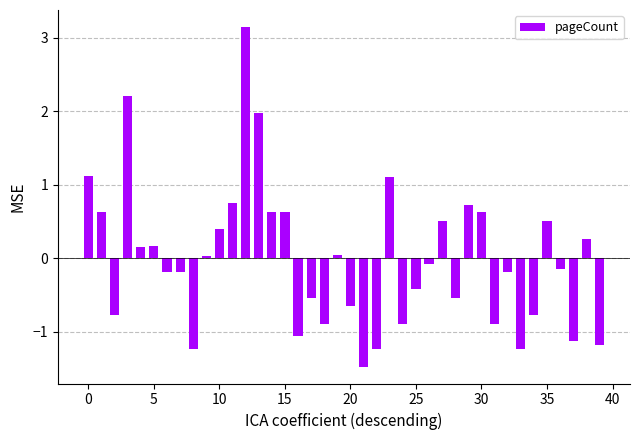

What is the difference between the maximum and minimum values?

4.6